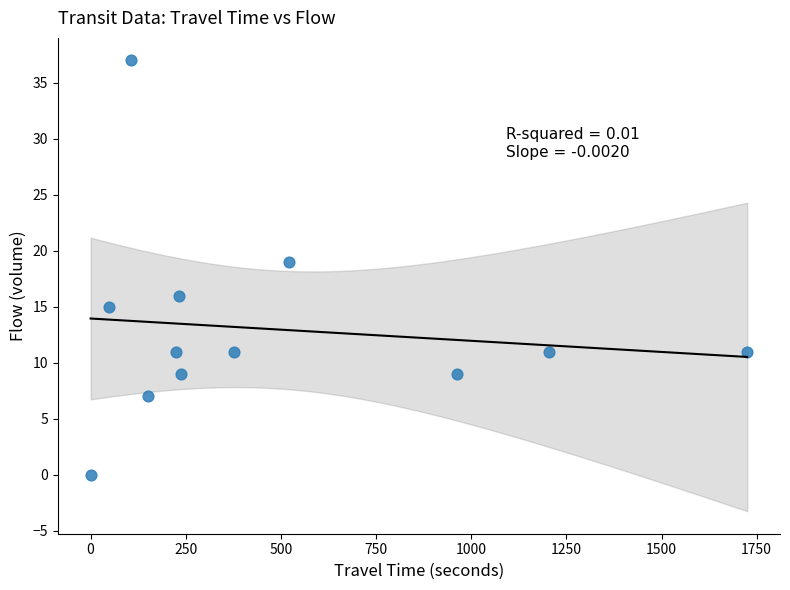

What Y value in the scatter plot is closest to 18?

19